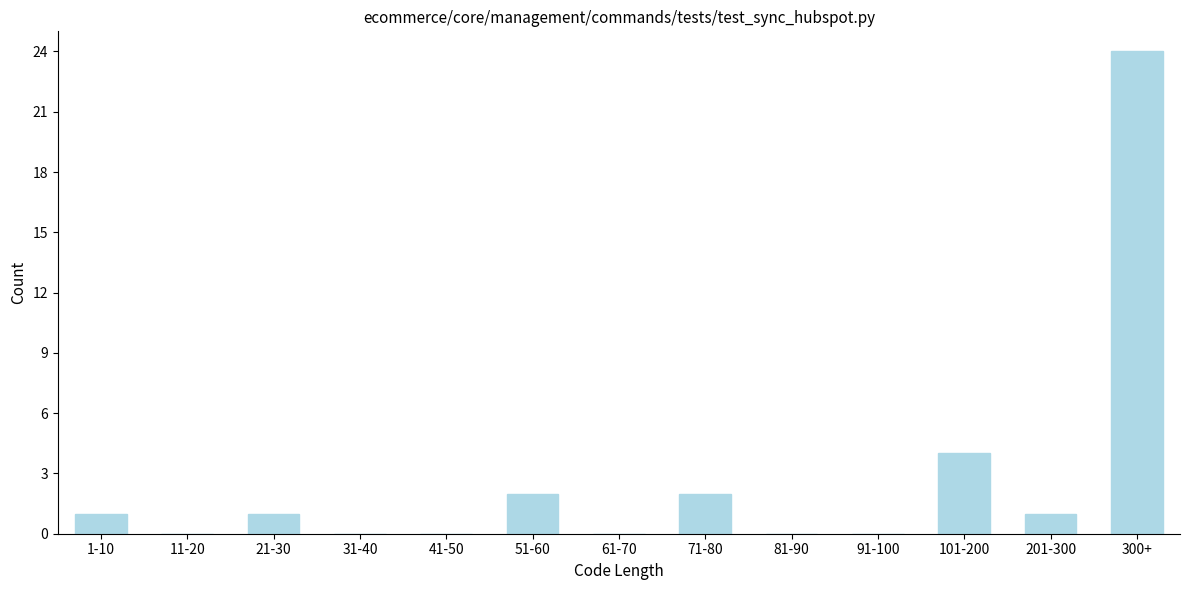

Reading left to right, what are all the values shown in this chart?

1-10=1	11-20=0	21-30=1	31-40=0	41-50=0	51-60=2	61-70=0	71-80=2	81-90=0	91-100=0	101-200=4	201-300=1	300+=24